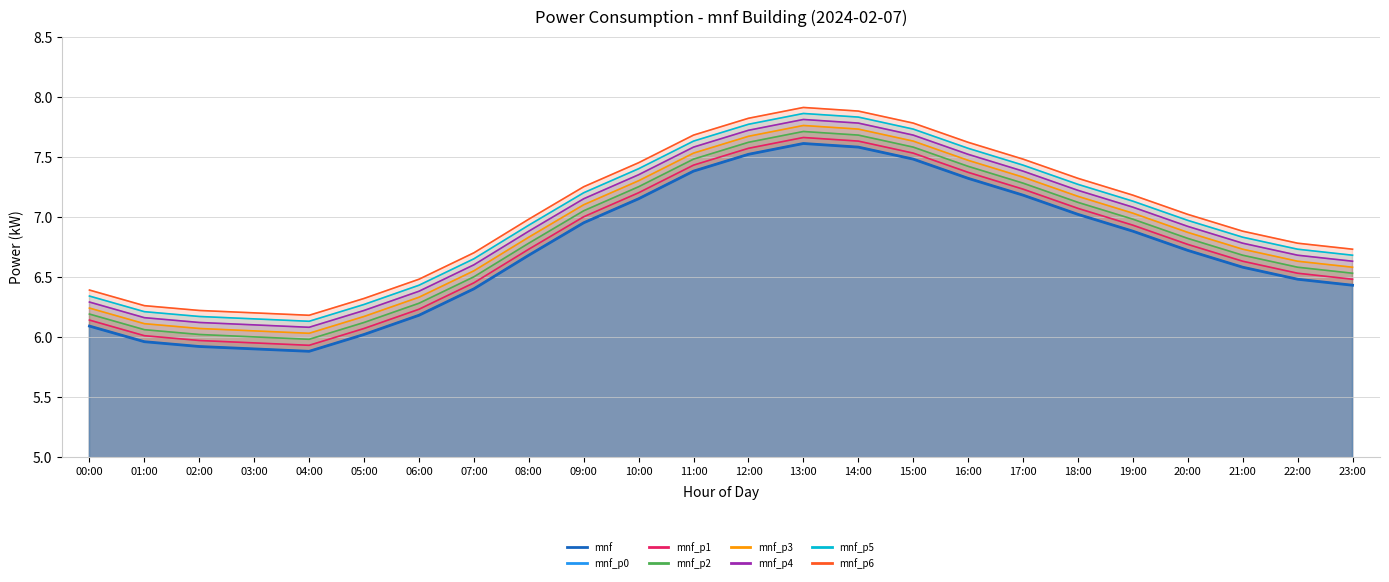

What is the minimum value shown in the chart?

5.9